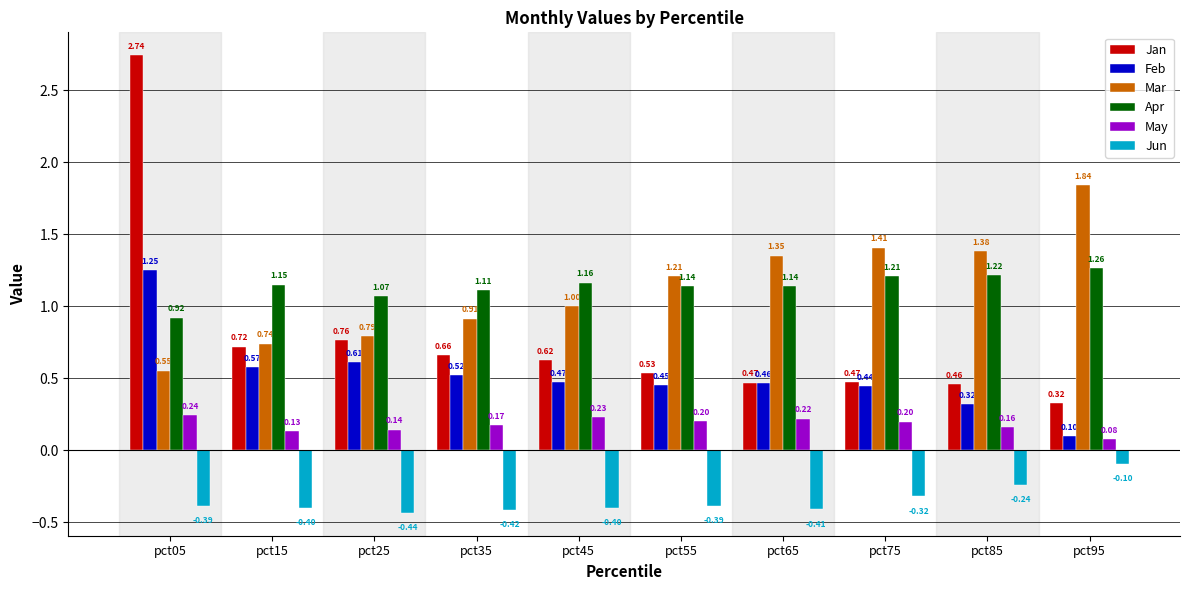

What is the sum of the Apr values at pct25 and pct75?

2.3